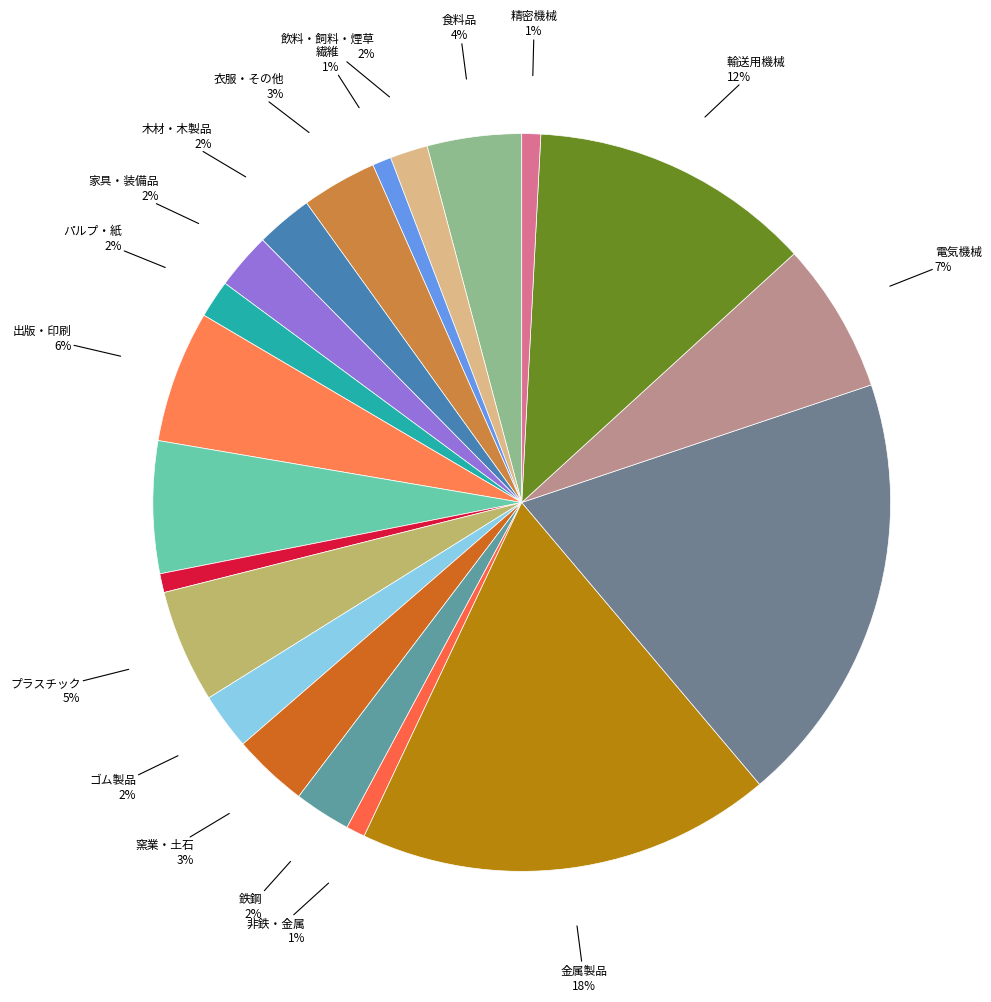

Is there any slice that represents more than half of the pie?

No